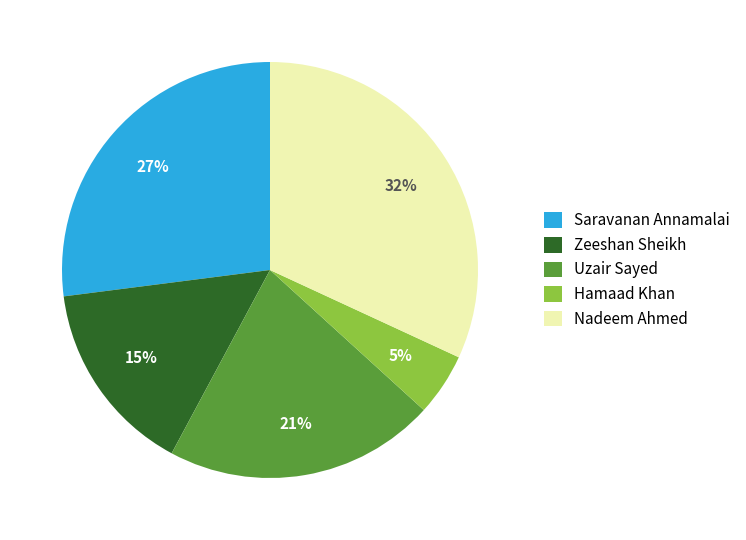

Does Uzair Sayed represent more than half of the total?

No